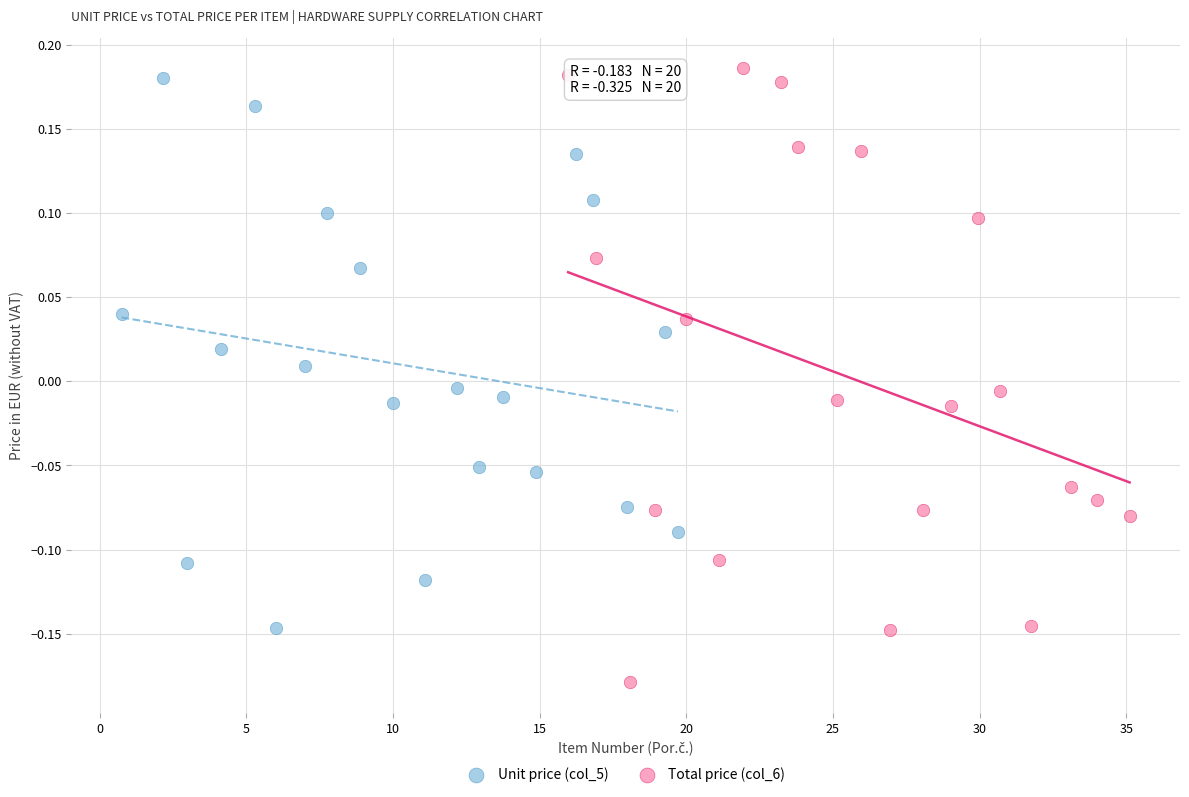

Which series reaches the minimum Y coordinate?

Total price (col_6)